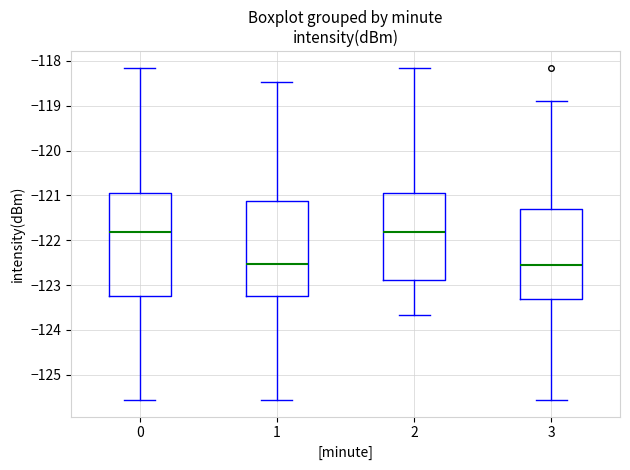

Reading left to right, read every box against the y-axis: the position of its median line, the range the box covers, and the ends of its whiskers. The values are not printed on the chart, so give them approximately, as read against the axis.

0: median -121.8, box -123.2 to -120.9, whiskers -125.6 to -118.2
1: median -122.5, box -123.2 to -121.1, whiskers -125.6 to -118.5
2: median -121.8, box -122.9 to -120.9, whiskers -123.7 to -118.2
3: median -122.6, box -123.3 to -121.3, whiskers -125.6 to -118.9